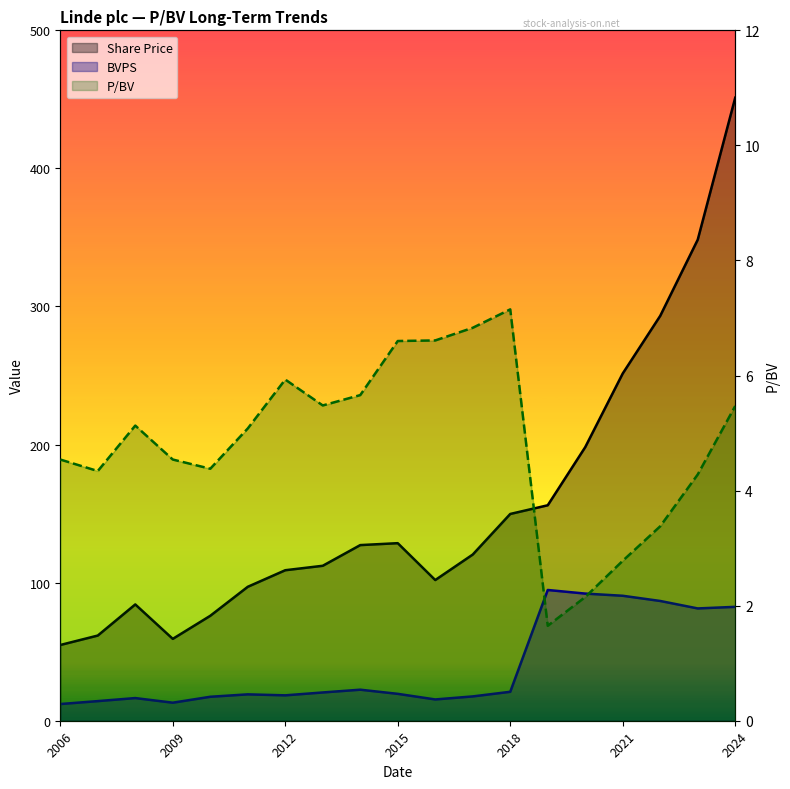

Rank the series at 18 from highest to lowest value.

Share Price, BVPS, P/BV